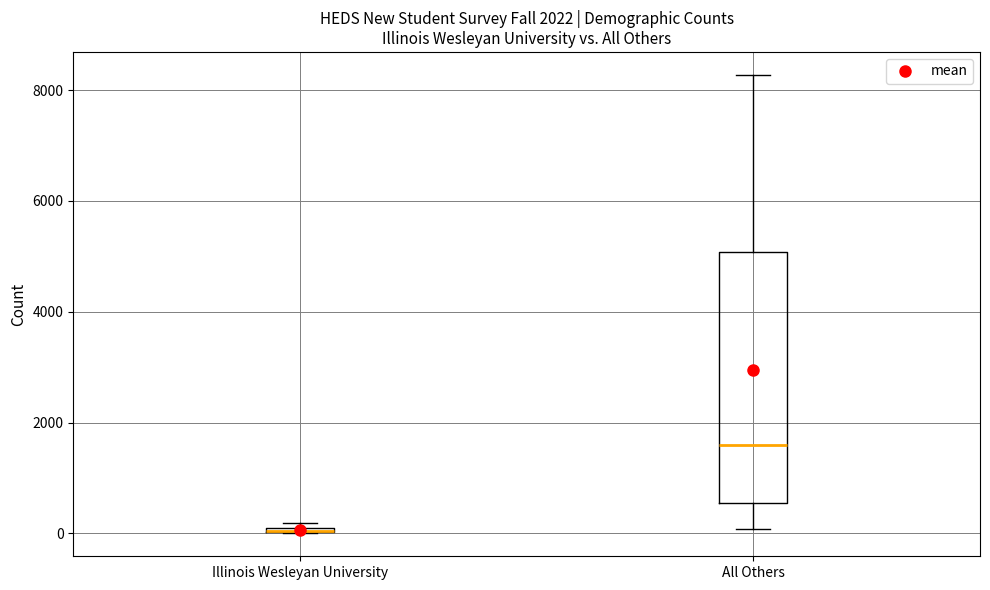

Comparing the boxes themselves (not the whiskers), which one is the tallest?

All Others